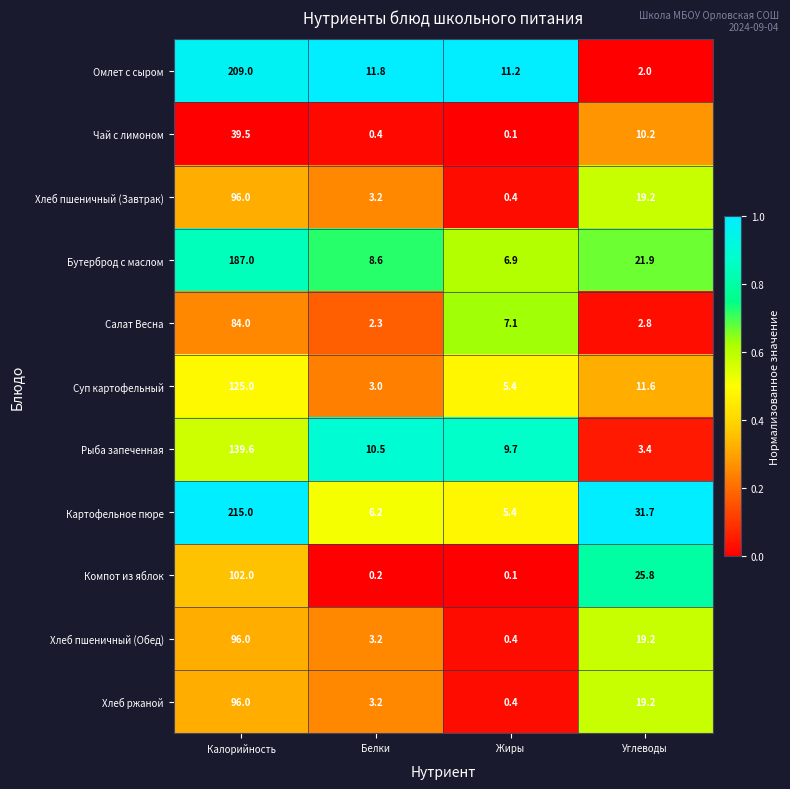

Where does the Салат Весна series first go above 7?

Калорийность